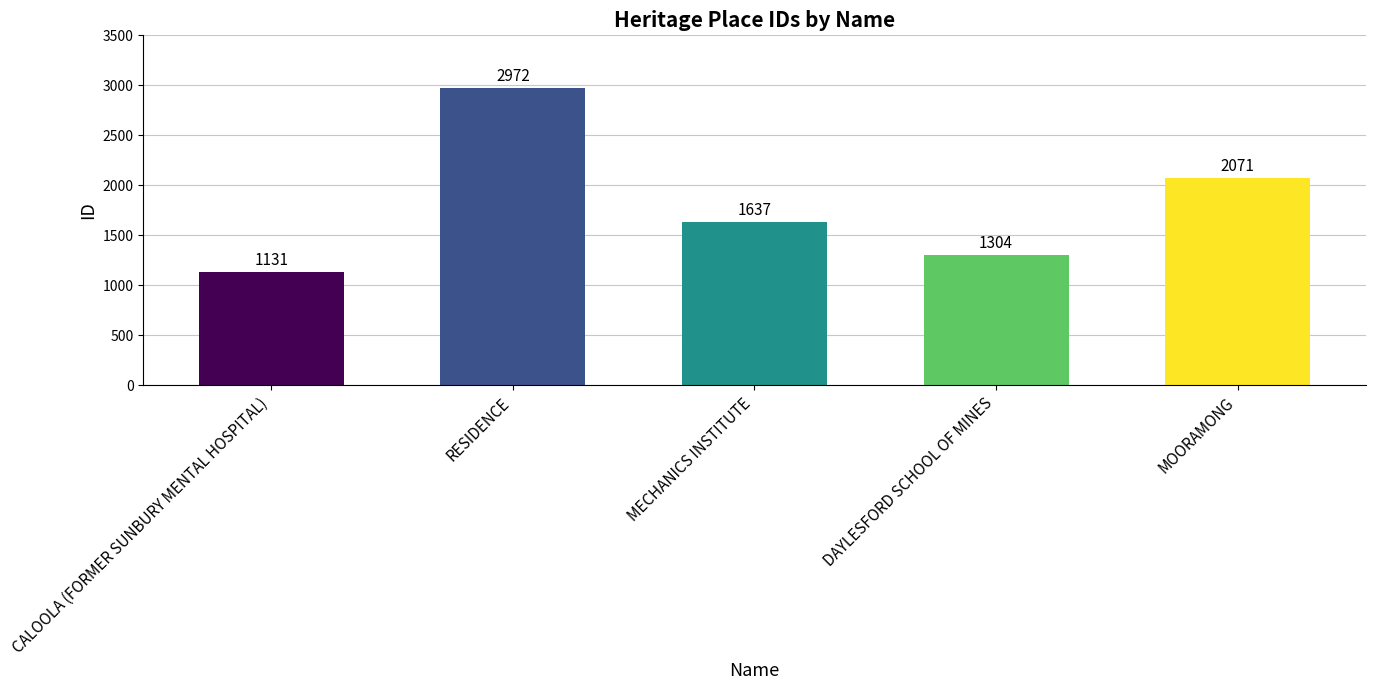

The chart shows a value of 354 at CALOOLA (FORMER SUNBURY MENTAL HOSPITAL). True or false?

False